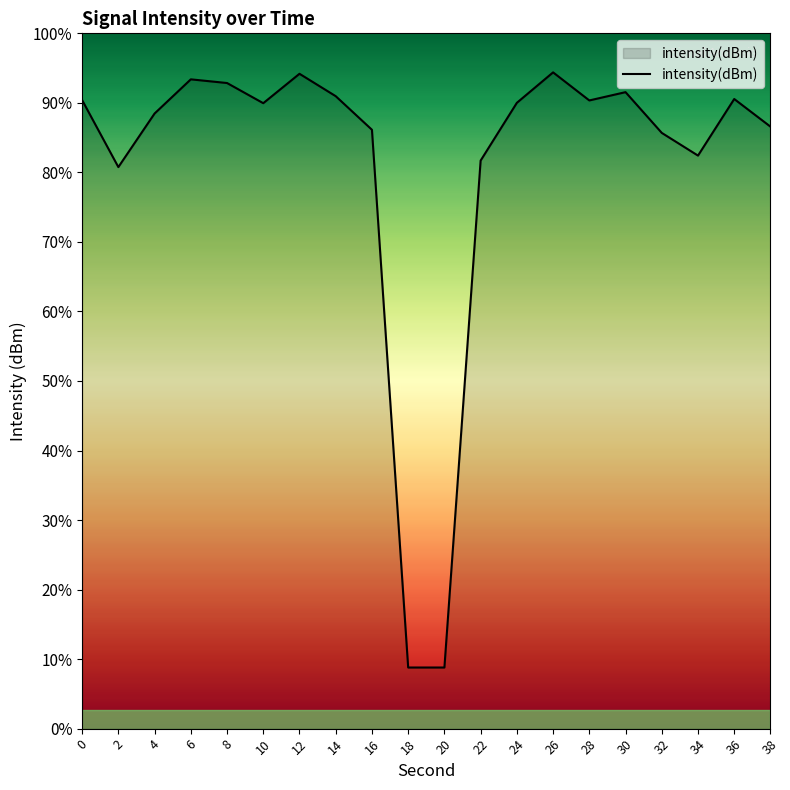

Between 4 and 22, which is larger?

4